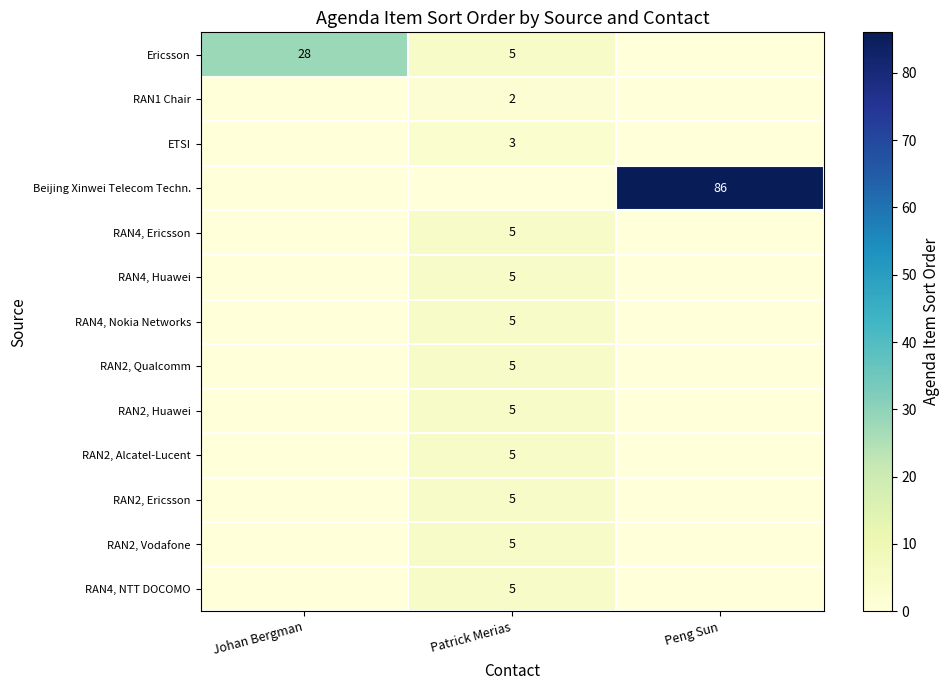

Which category has the lowest value across all series?

Peng Sun